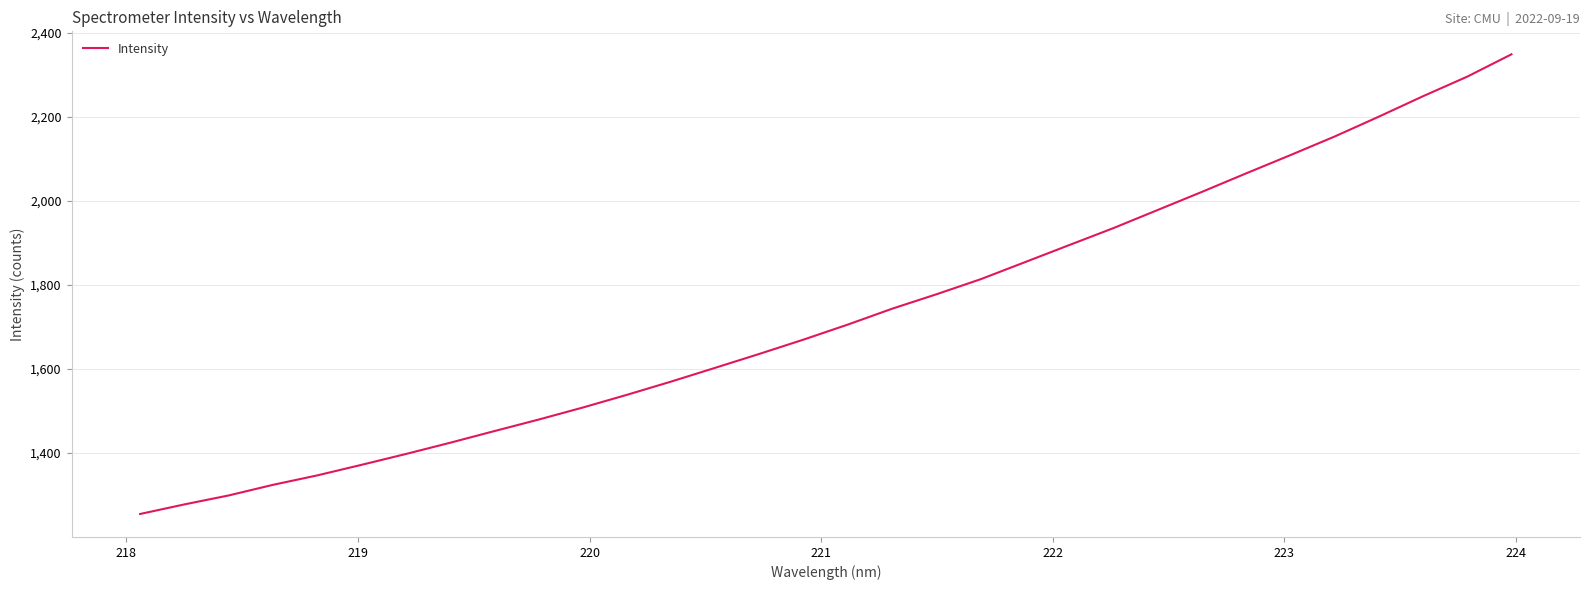

How many values exceed 1706?

16